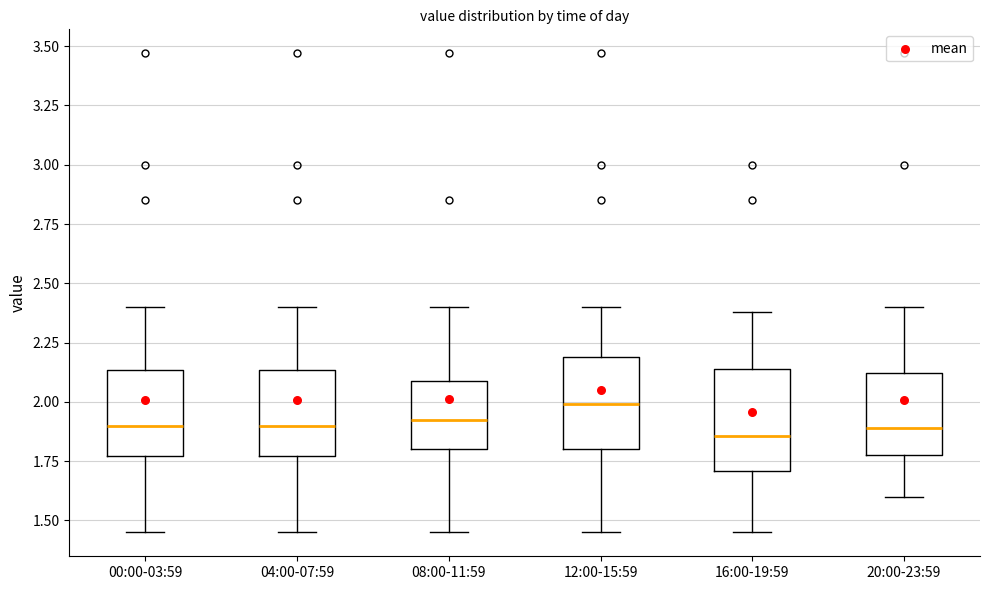

Which box's median line is the highest?

12:00-15:59